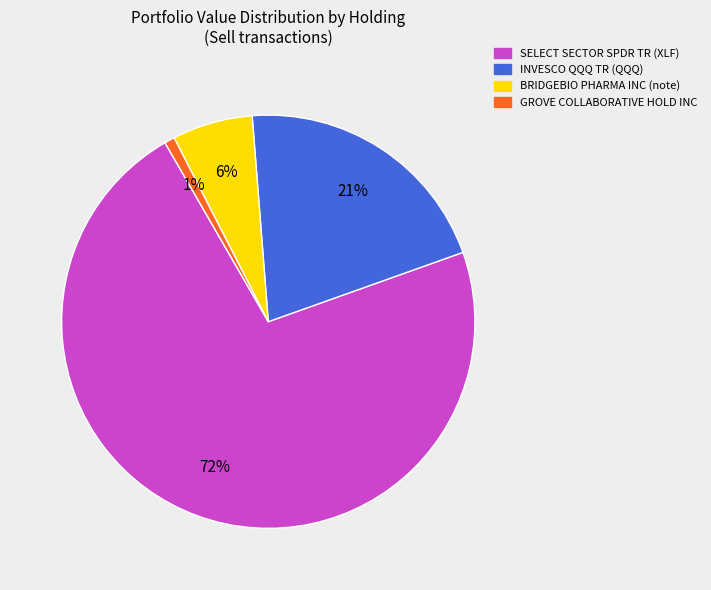

To the nearest percent, what is the combined percentage of BRIDGEBIO PHARMA INC (note) and INVESCO QQQ TR (QQQ)?

27%